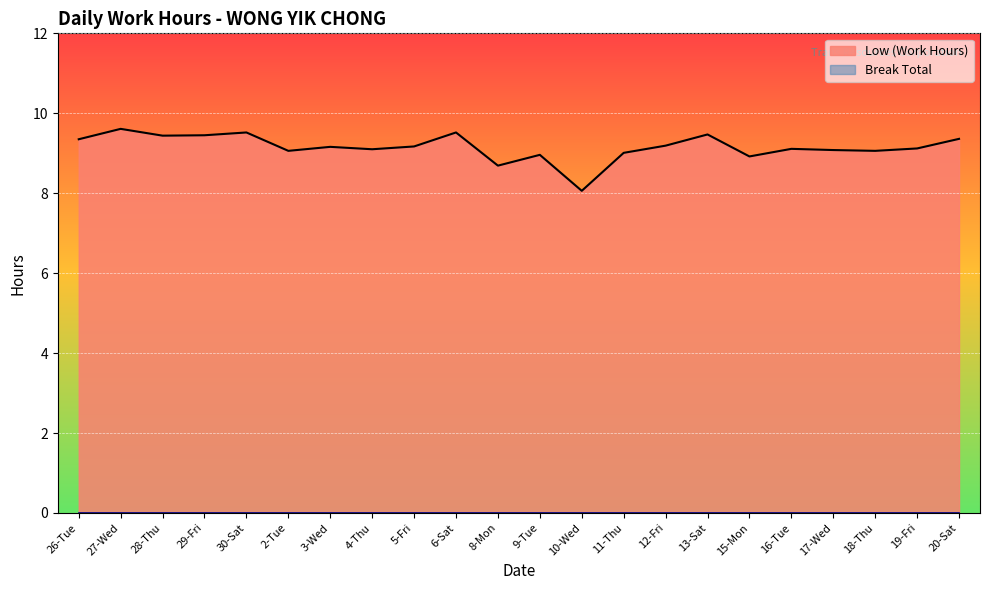

Count the number of categories in the chart.

22